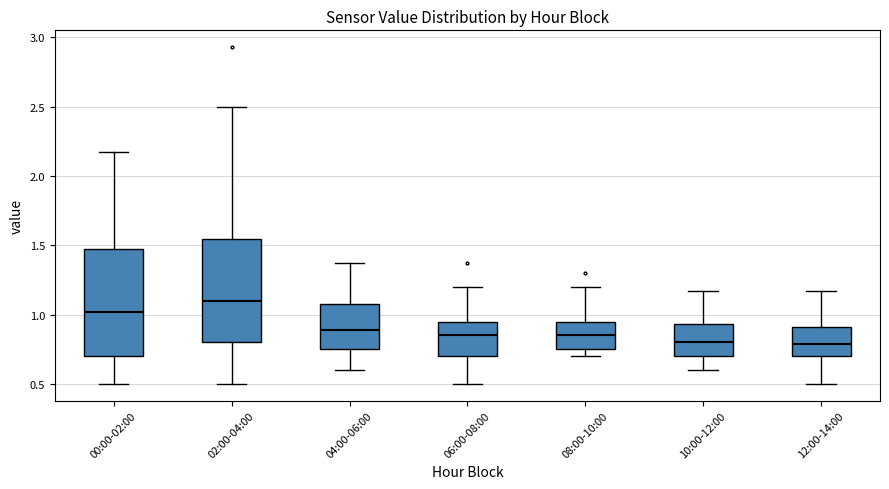

Where is the upper edge of the box for 06:00-08:00 on the y-axis? The values are not printed on the chart, so give them approximately, as read against the axis.

0.95